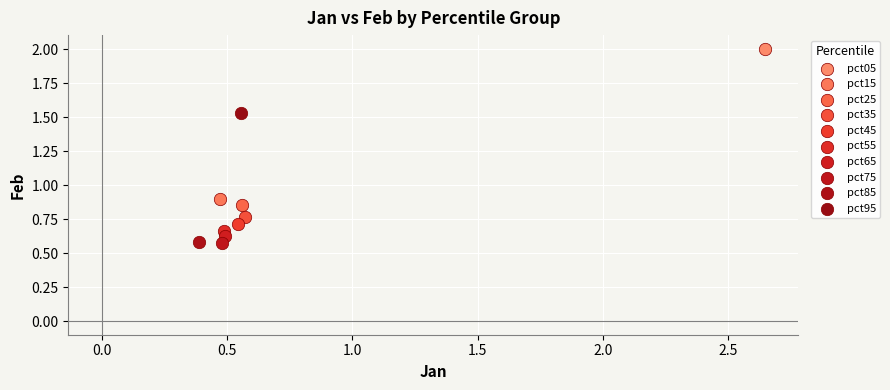

What are all the series names shown in the legend?

pct05, pct15, pct25, pct35, pct45, pct55, pct65, pct75, pct85, pct95